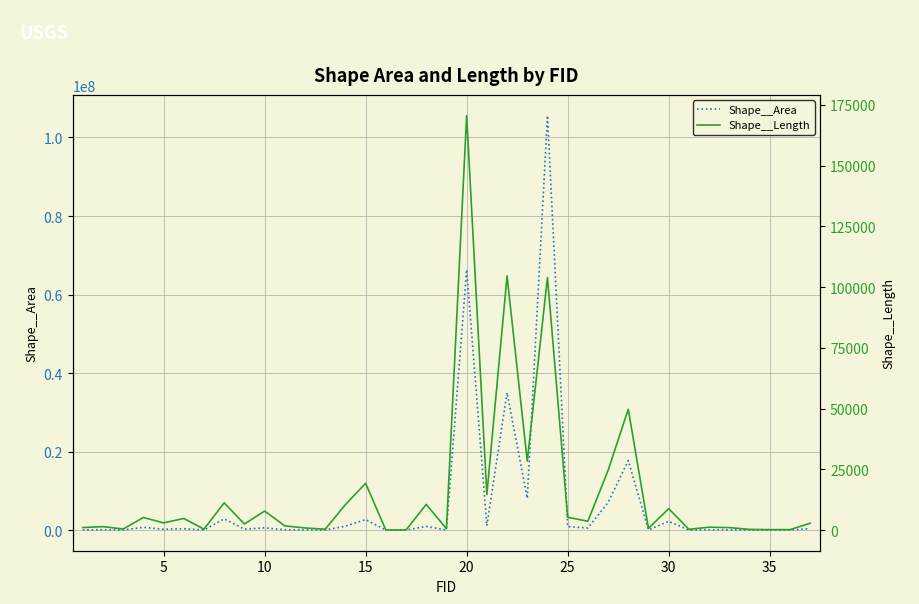

Which series has the largest total across all categories?

Shape__Area